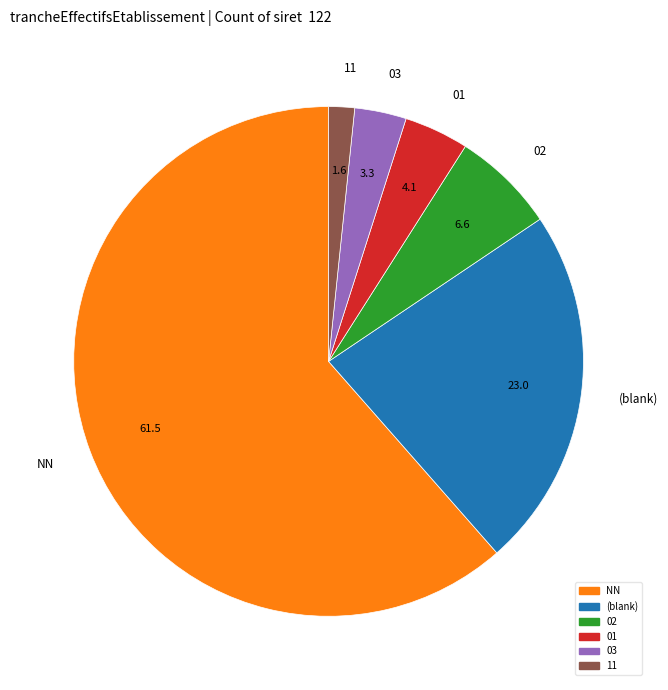

Does any single category account for the majority?

Yes